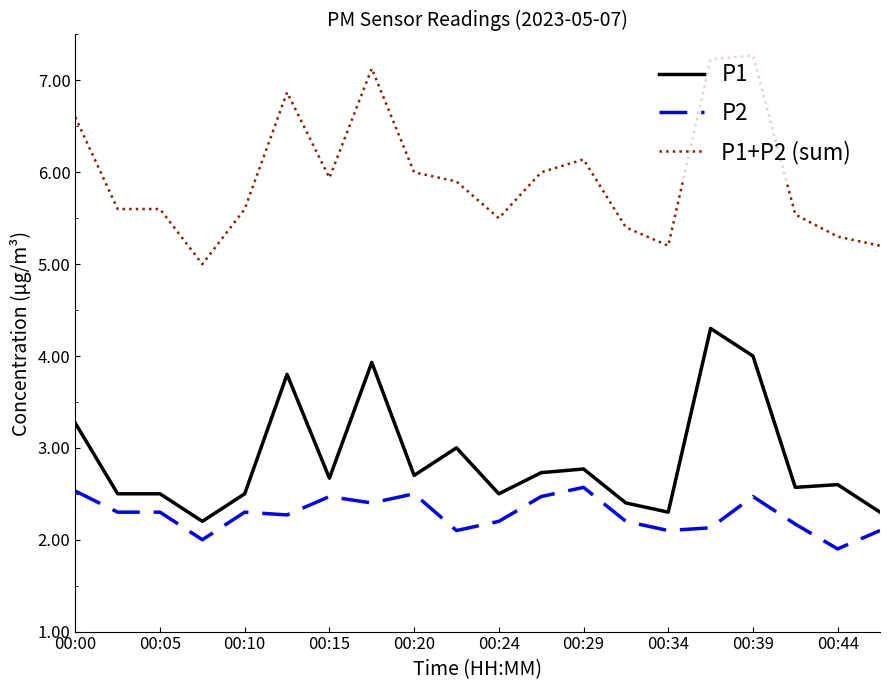

True or false: P1 and P2 cross at least once.

False